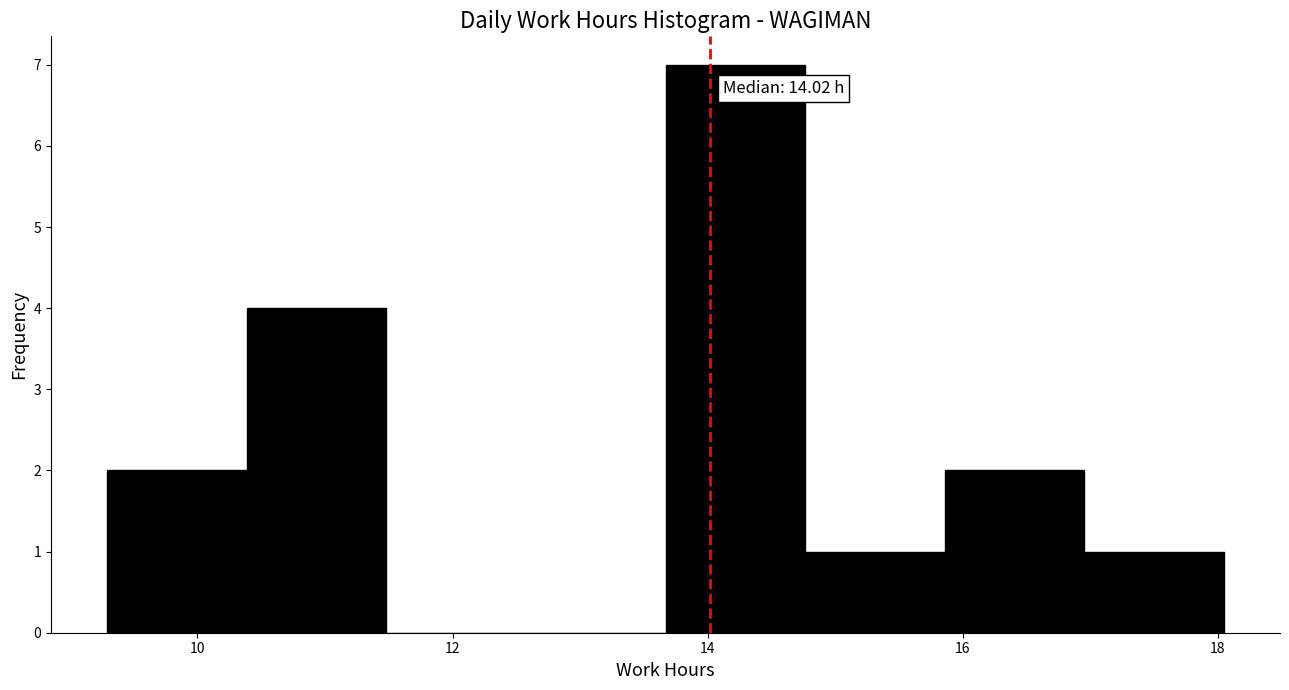

Over which range of the x-axis is the bar tallest?

13.6 to 14.8